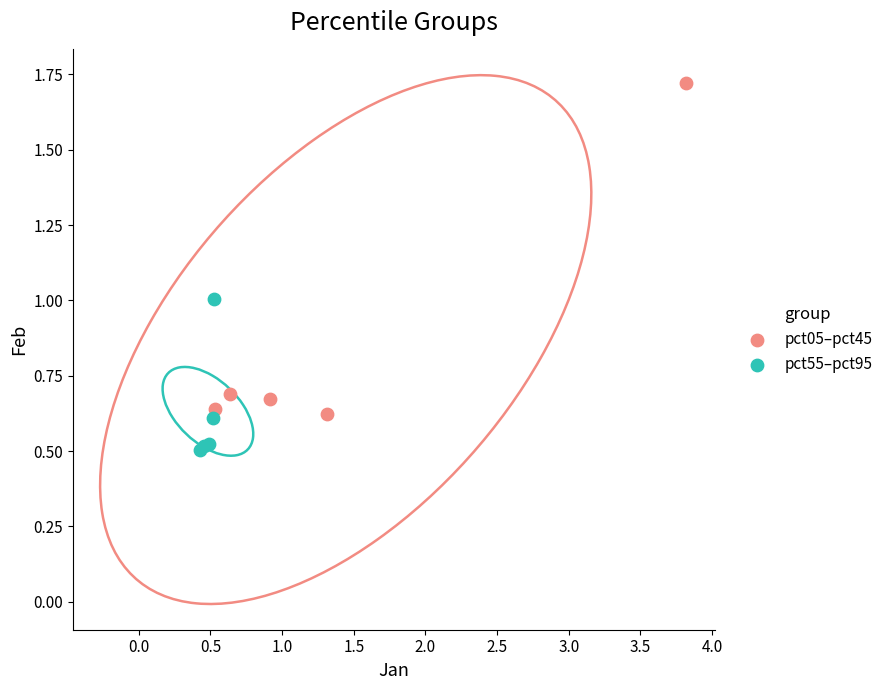

What are all the series names shown in the legend?

pct05–pct45, pct55–pct95